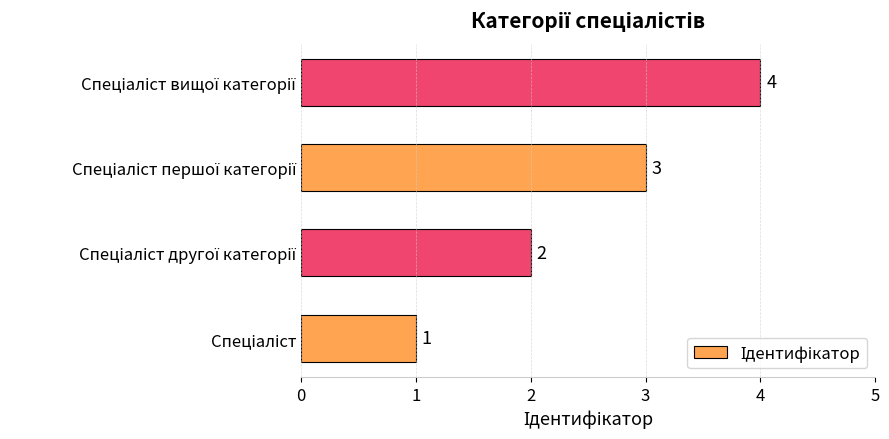

What is the maximum value shown in the chart?

4